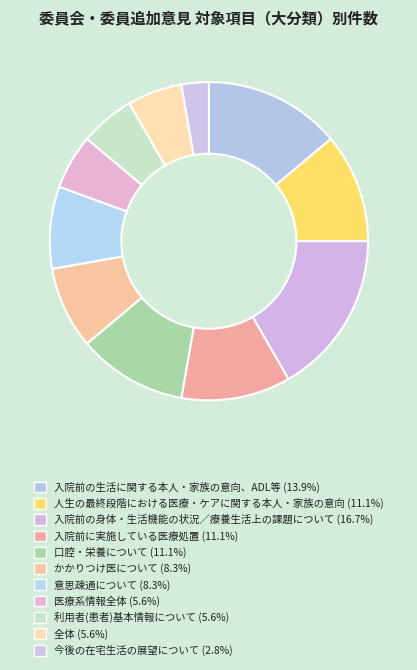

Combined, do 入院前に実施している医療処置 and かかりつけ医について account for over 50%?

No